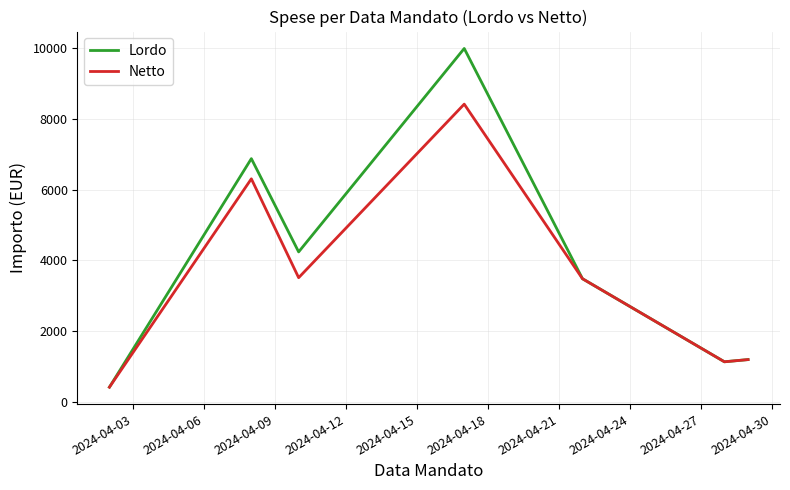

Rank the series by their maximum value, from lowest to highest.

Netto, Lordo